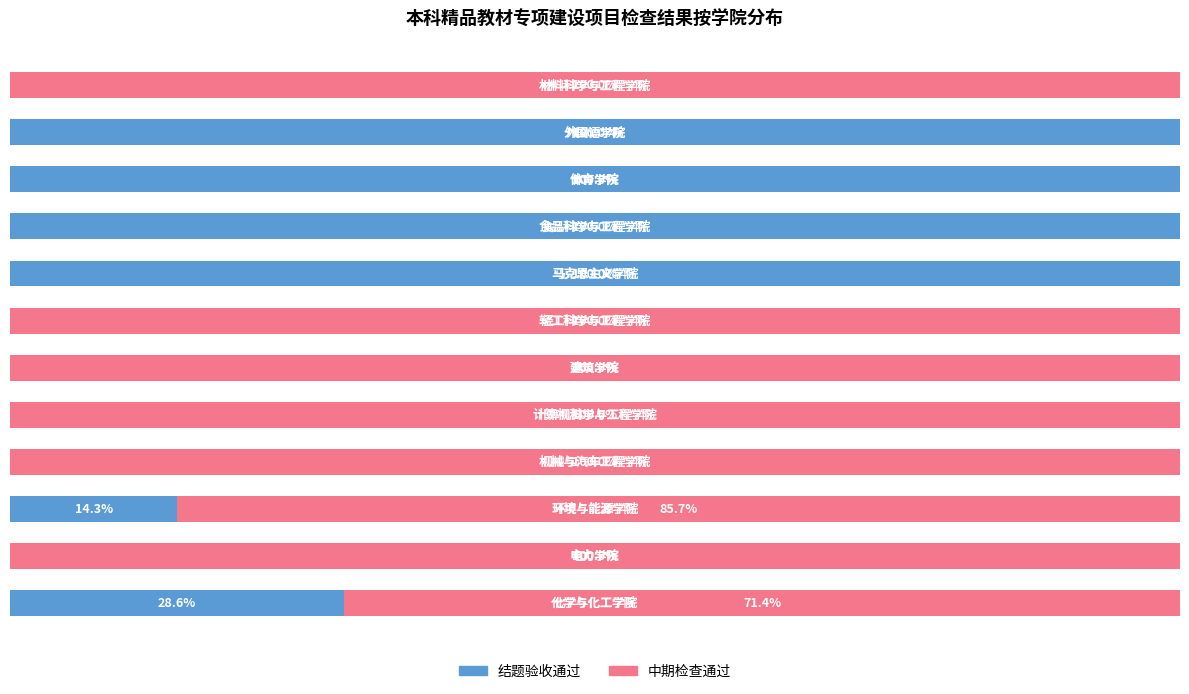

What are all the series names shown in the legend?

结题验收通过, 中期检查通过